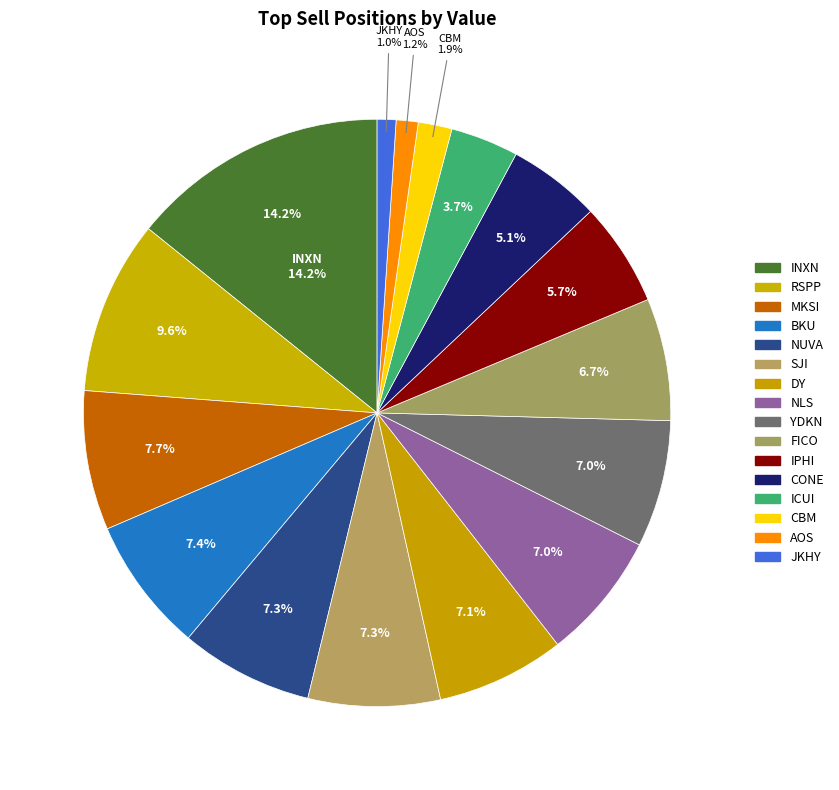

To the nearest percent, what is the difference between the largest and smallest slice percentages?

13%